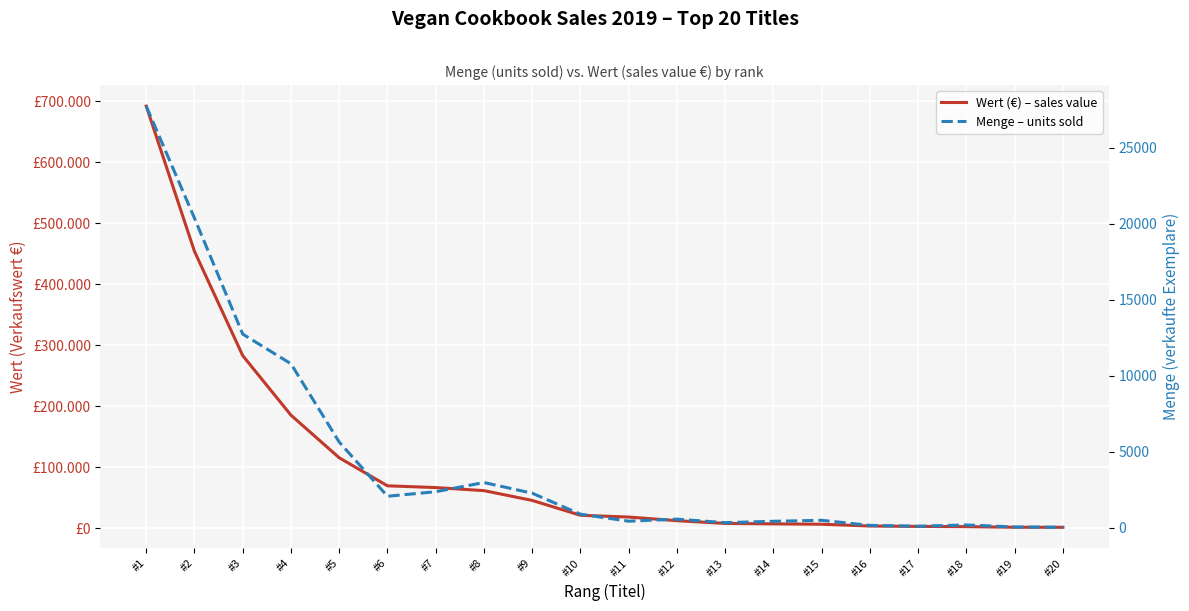

Which has a higher value, #10 or #5?

#5